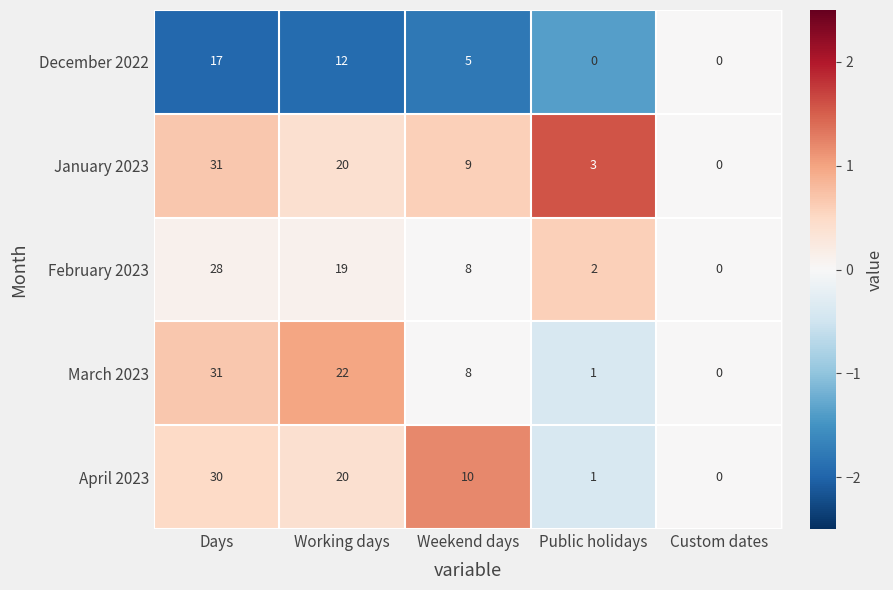

What is the average value of the January 2023 series?

13